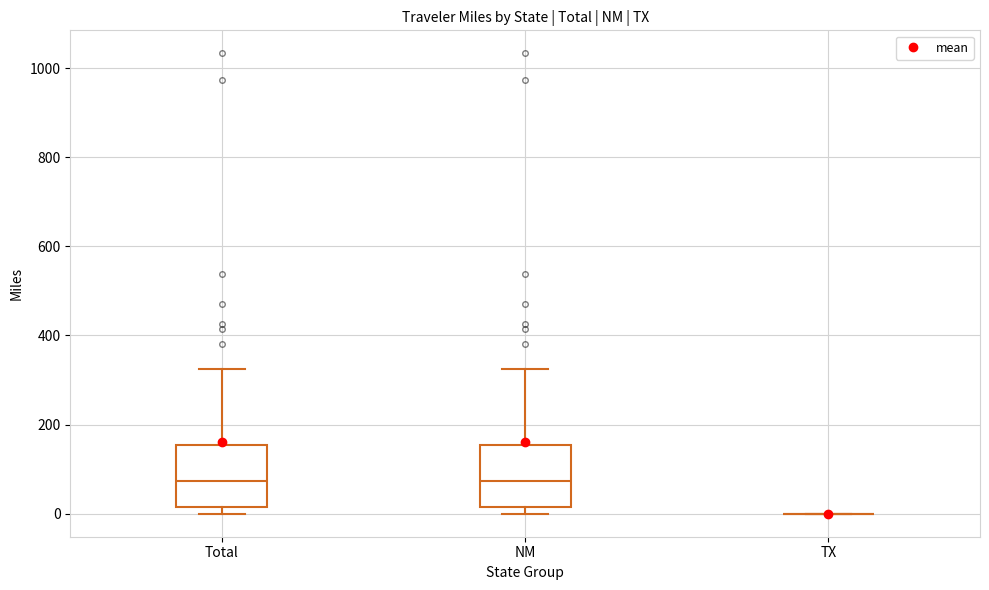

Reading left to right, transcribe this box plot: for each box, give where its median line is, the range the box spans, and where its two whiskers end, as read against the y-axis. The values are not printed on the chart, so give them approximately, as read against the axis.

Total: median 80, box 20 to 160, whiskers 0 to 320
NM: median 80, box 20 to 160, whiskers 0 to 320
TX: box collapsed to a line at 0, whiskers 0 to 0